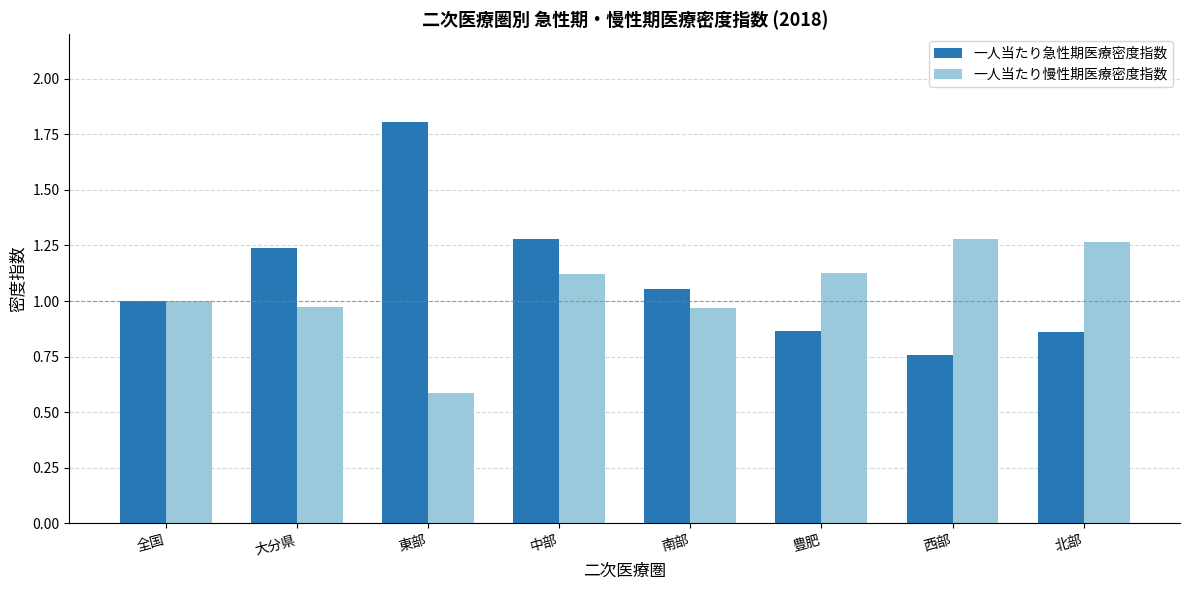

Is the value of 一人当たり急性期医療密度指数 at 西部 greater than the value of 一人当たり慢性期医療密度指数 at 南部?

No